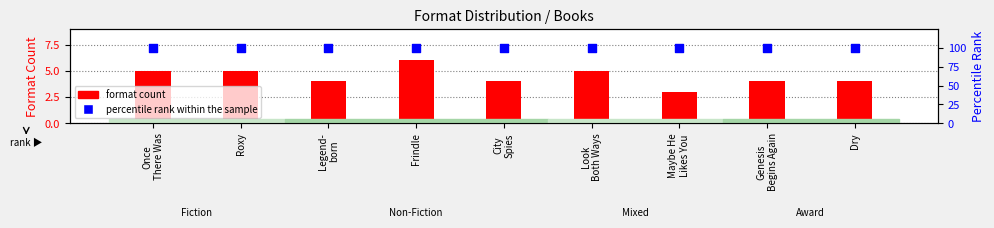

Which series reaches the maximum Y coordinate?

percentile rank within the sample